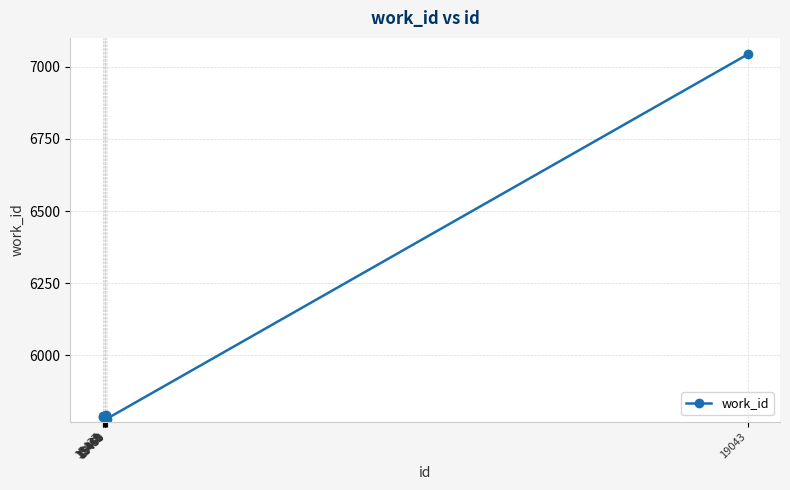

What is the value of the 10th point from the left?

7043